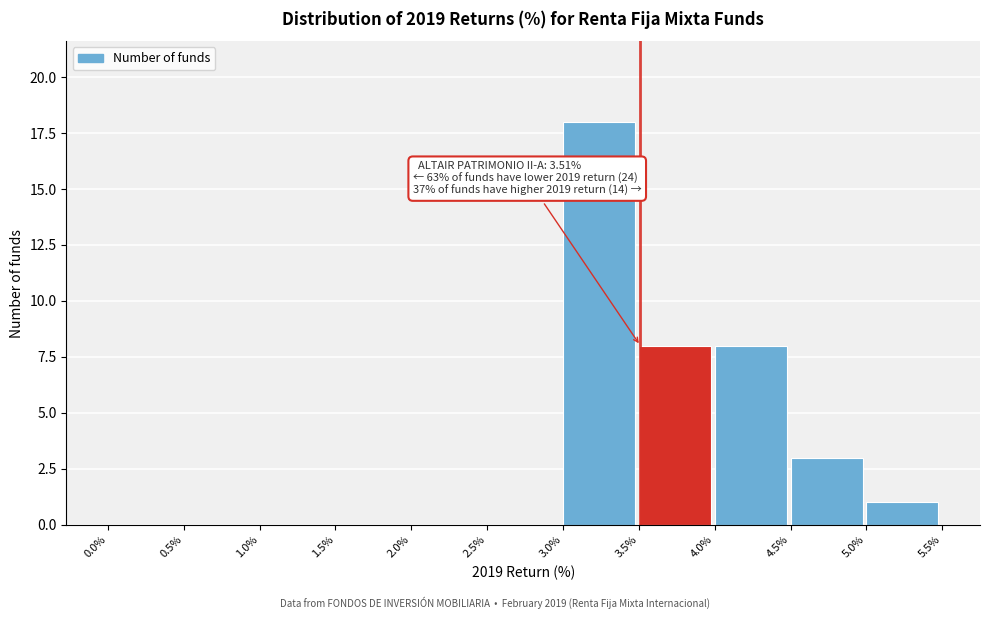

Over which range of the x-axis is the bar tallest?

3.0% to 3.5%